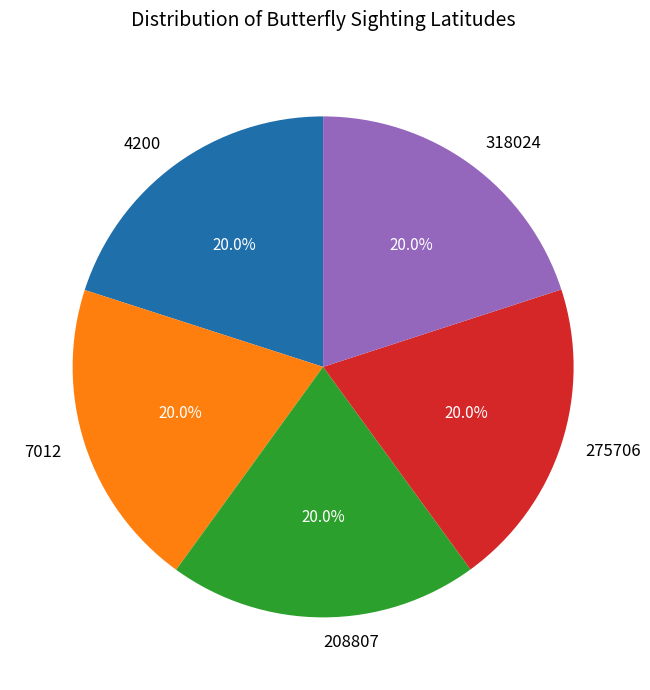

Count the number of slices in the pie.

5